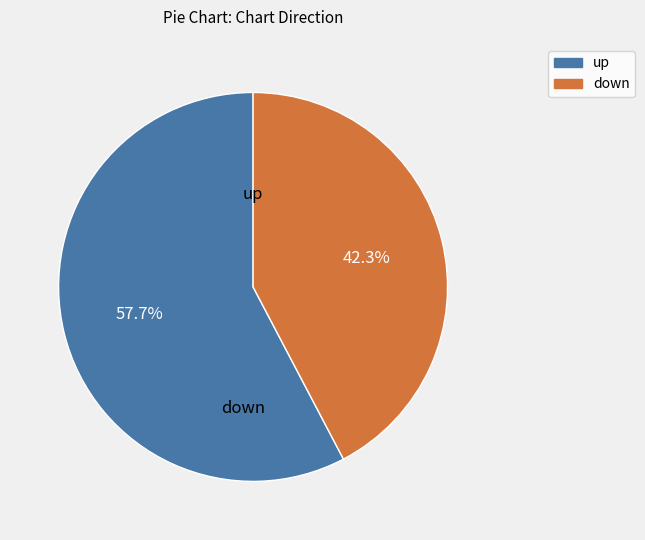

True or false: down accounts for 42% of the total.

True